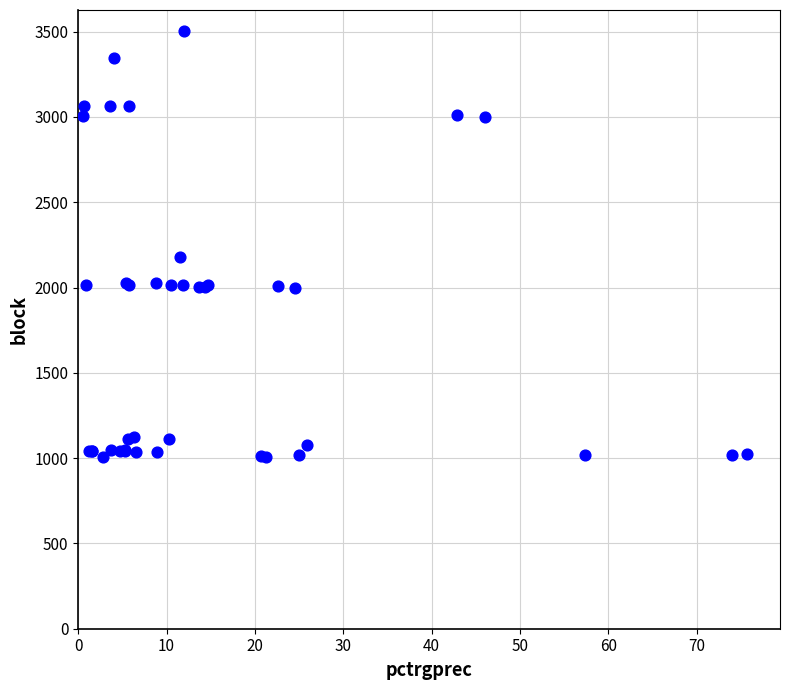

What Y value in the scatter plot is closest to 2254?

2180